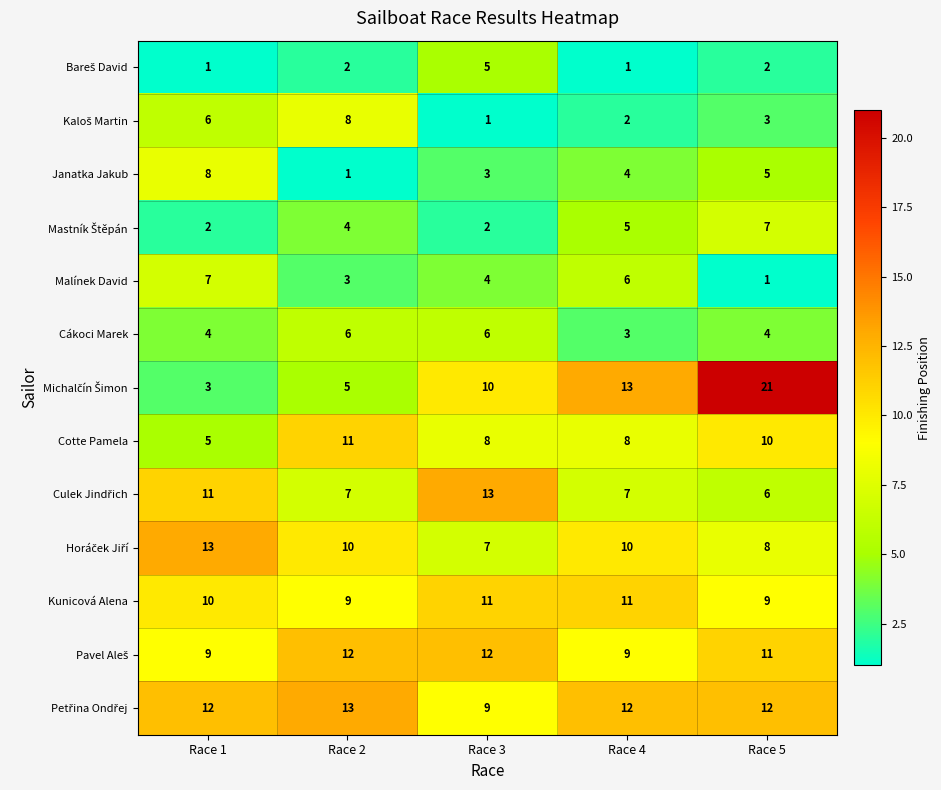

List the labels in order of Janatka Jakub value, largest first.

Race 1, Race 5, Race 4, Race 3, Race 2